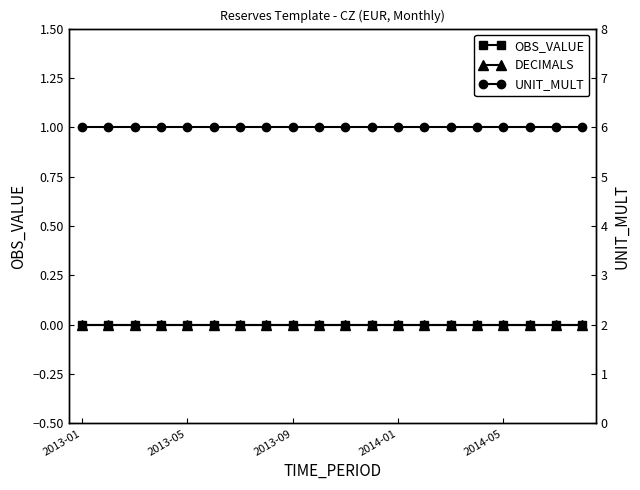

Reading left to right, what are all the values shown in this chart?

OBS_VALUE: 0	0	0	0	0	0	0	0	0	0	0	0	0	0	0	0	0	0	0	0
DECIMALS: 0	0	0	0	0	0	0	0	0	0	0	0	0	0	0	0	0	0	0	0
UNIT_MULT: 6	6	6	6	6	6	6	6	6	6	6	6	6	6	6	6	6	6	6	6